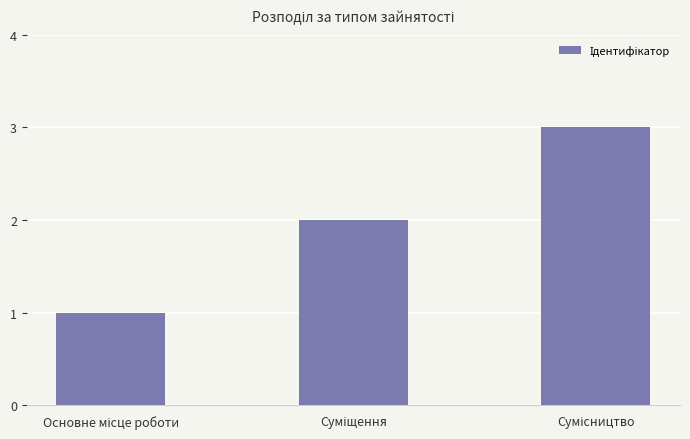

What is the maximum value shown in the chart?

3